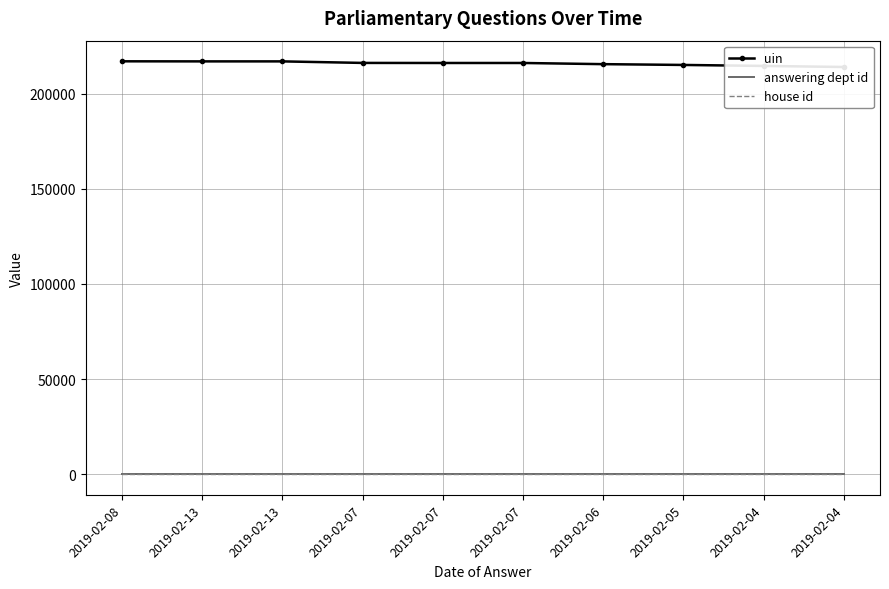

Reading right to left, what are all the values shown in this chart?

uin: 2019-02-04=214057	2019-02-04=214614	2019-02-05=215133	2019-02-06=215550	2019-02-07=216165	2019-02-07=216163	2019-02-07=216198	2019-02-13=217006	2019-02-13=217005	2019-02-08=217043
answering dept id: 2019-02-04=11	2019-02-04=11	2019-02-05=11	2019-02-06=11	2019-02-07=11	2019-02-07=11	2019-02-07=11	2019-02-13=11	2019-02-13=11	2019-02-08=11
house id: 2019-02-04=1	2019-02-04=1	2019-02-05=1	2019-02-06=1	2019-02-07=1	2019-02-07=1	2019-02-07=1	2019-02-13=1	2019-02-13=1	2019-02-08=1